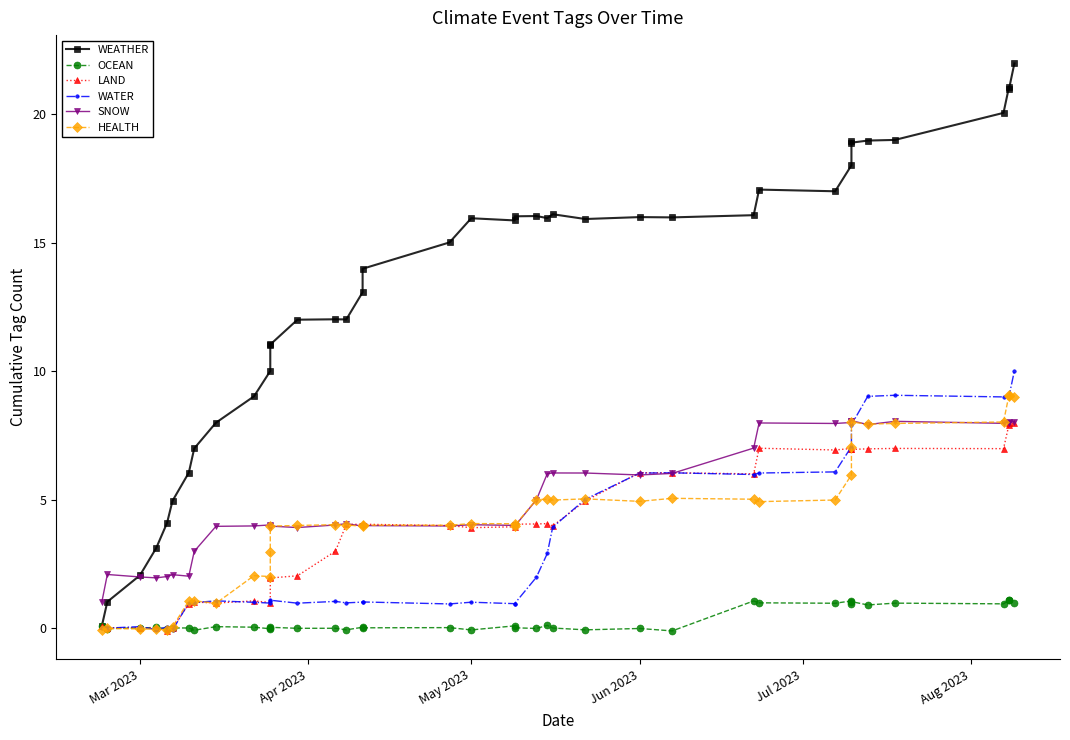

How many values in the LAND series are below 4?

19